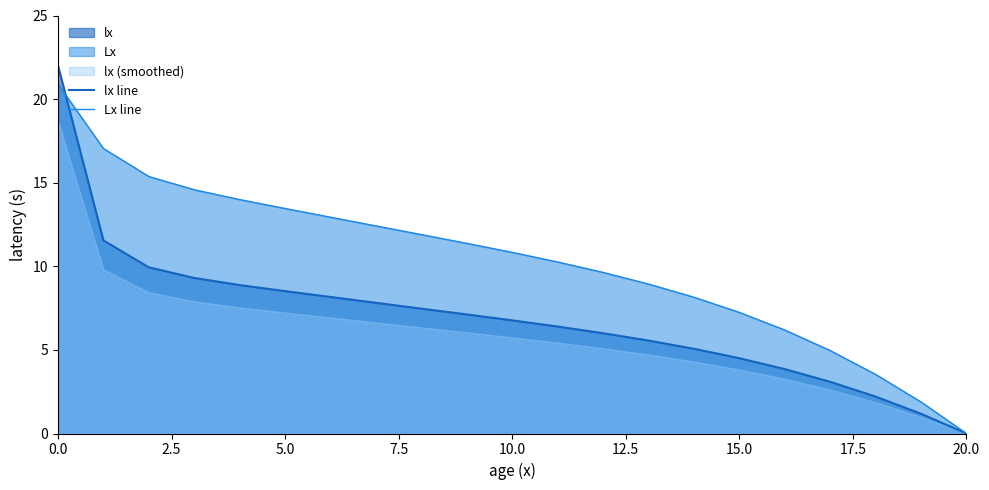

What is the average value of the Lx line series?

10.3